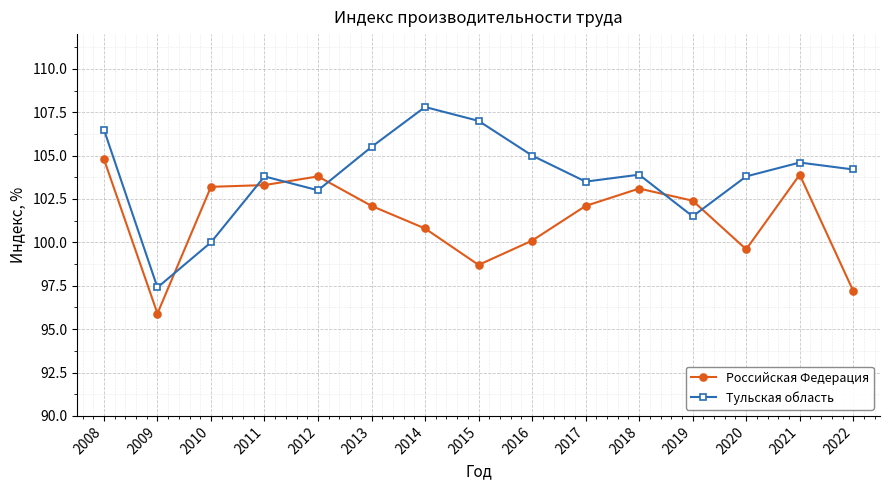

What are all the series names shown in the legend?

Российская Федерация, Тульская область